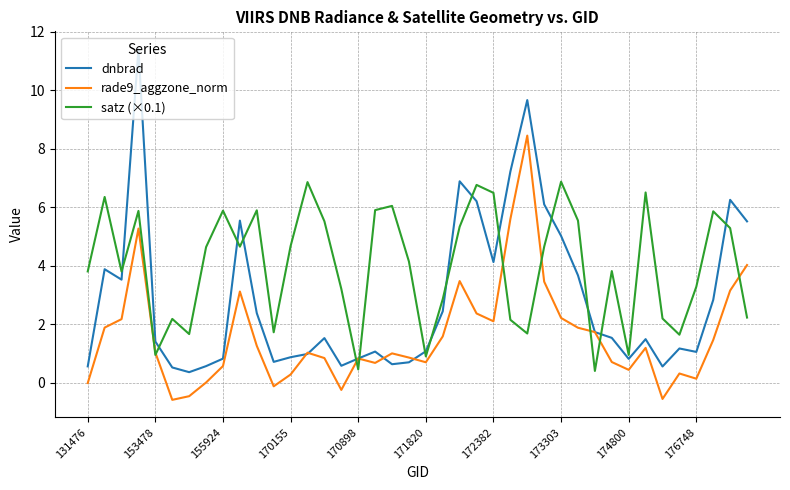

True or false: dnbrad and satz (×0.1) intersect in this chart.

True